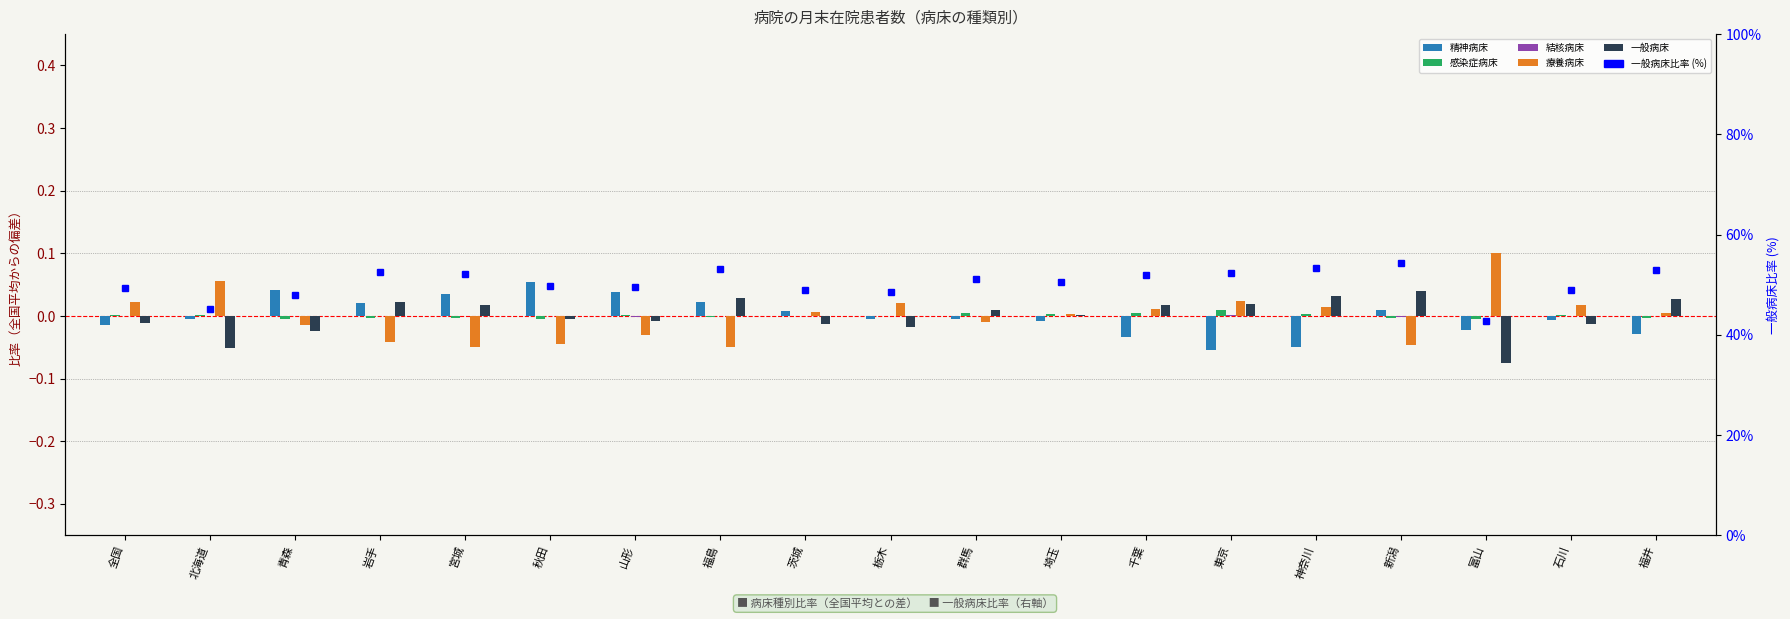

Which category has the lowest value in the 療養病床 series?

福島